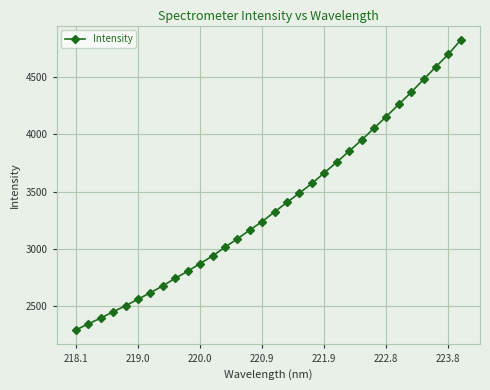

What is the value of the 6th point from the left?

2558.8